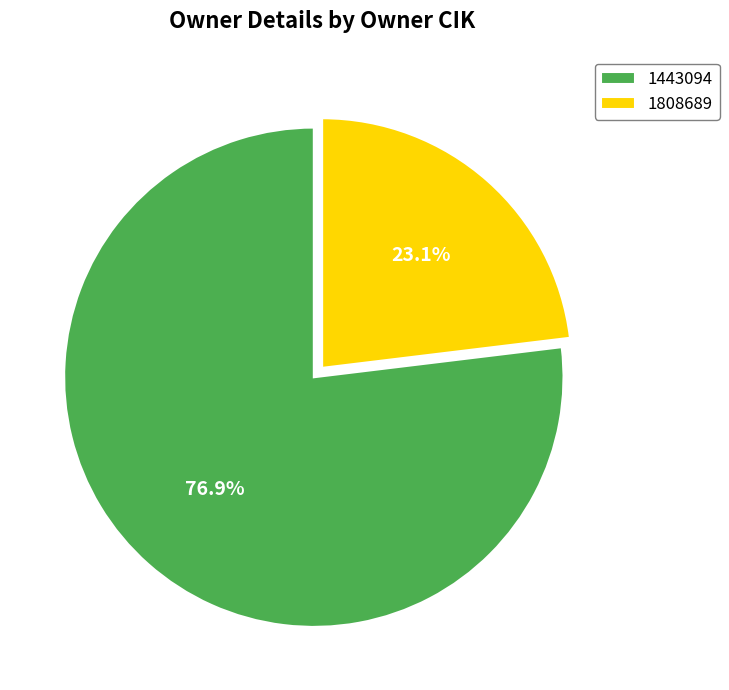

Which has a higher value, 1443094 or 1808689?

1443094